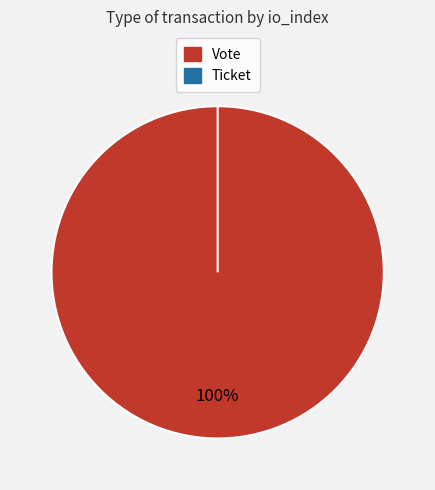

Is Vote the majority of the pie?

Yes